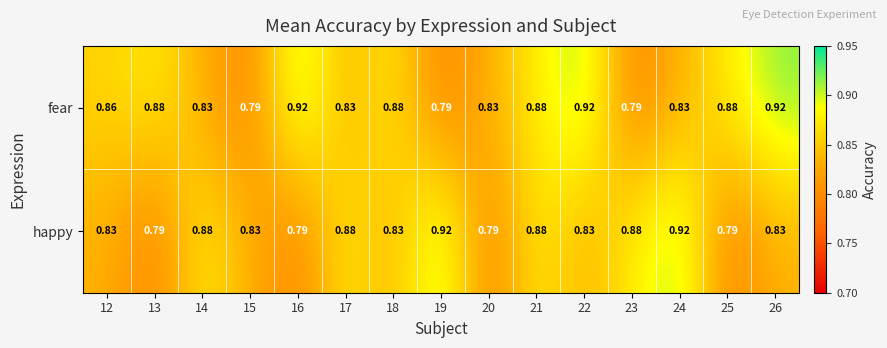

Is the value of happy at 17 greater than the value of fear at 22?

No